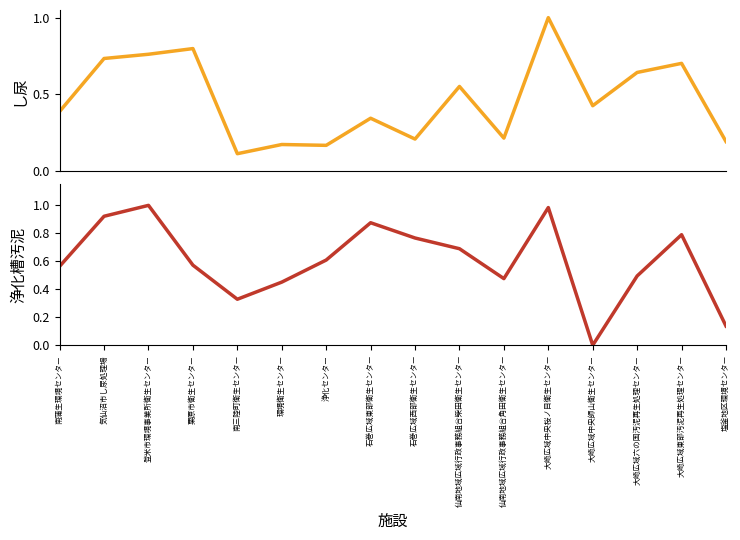

Is this an area chart (filled region under the line)?

No